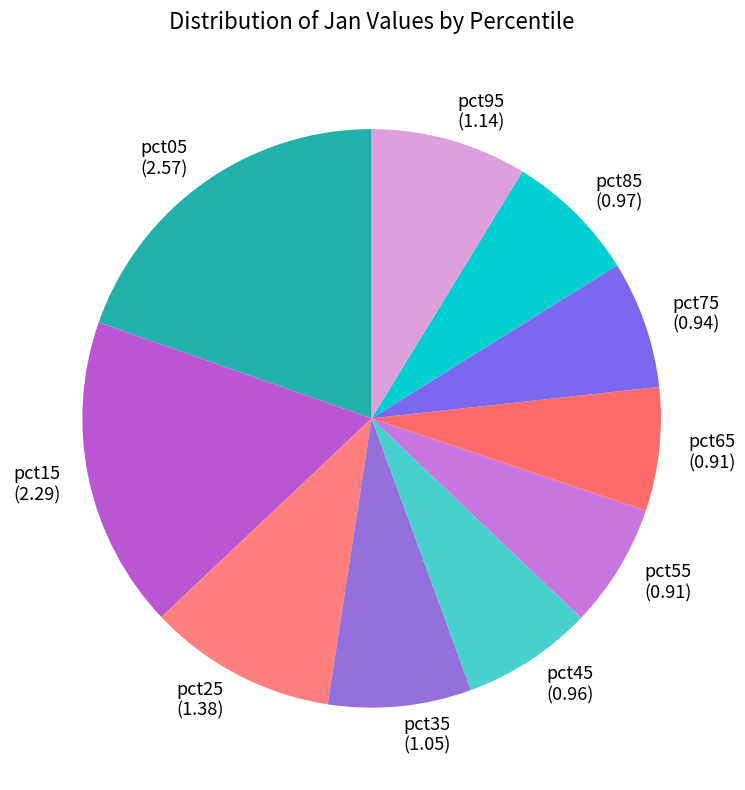

Is it true that pct35 is 14% of the pie?

False